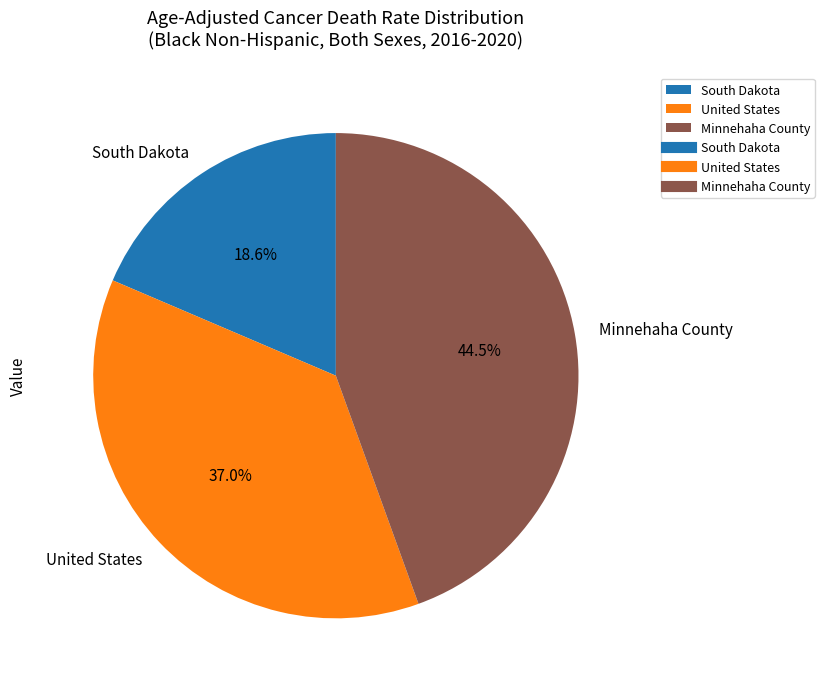

True or false: United States accounts for 37% of the total.

True